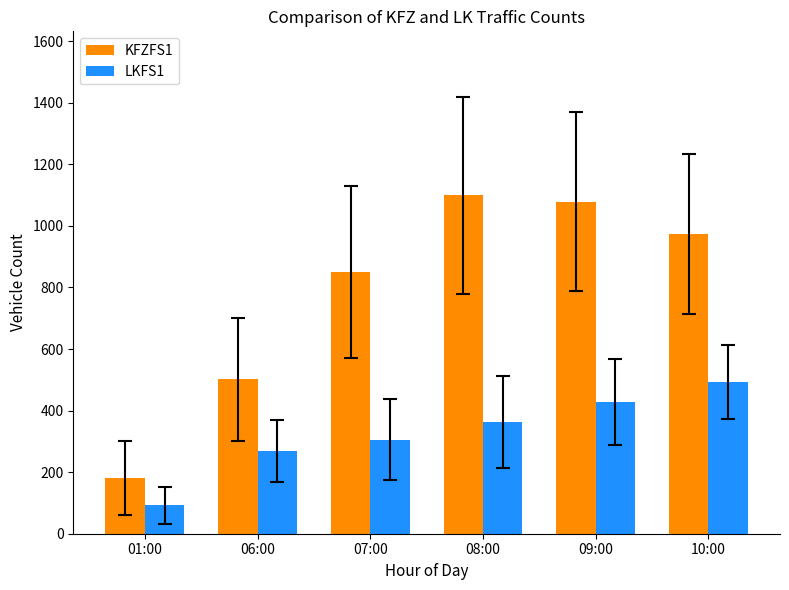

Reading right to left, list all the values displayed in this chart.

KFZFS1: 10:00=975	09:00=1079	08:00=1099	07:00=851	06:00=501	01:00=182
LKFS1: 10:00=492	09:00=428	08:00=362	07:00=306	06:00=269	01:00=93